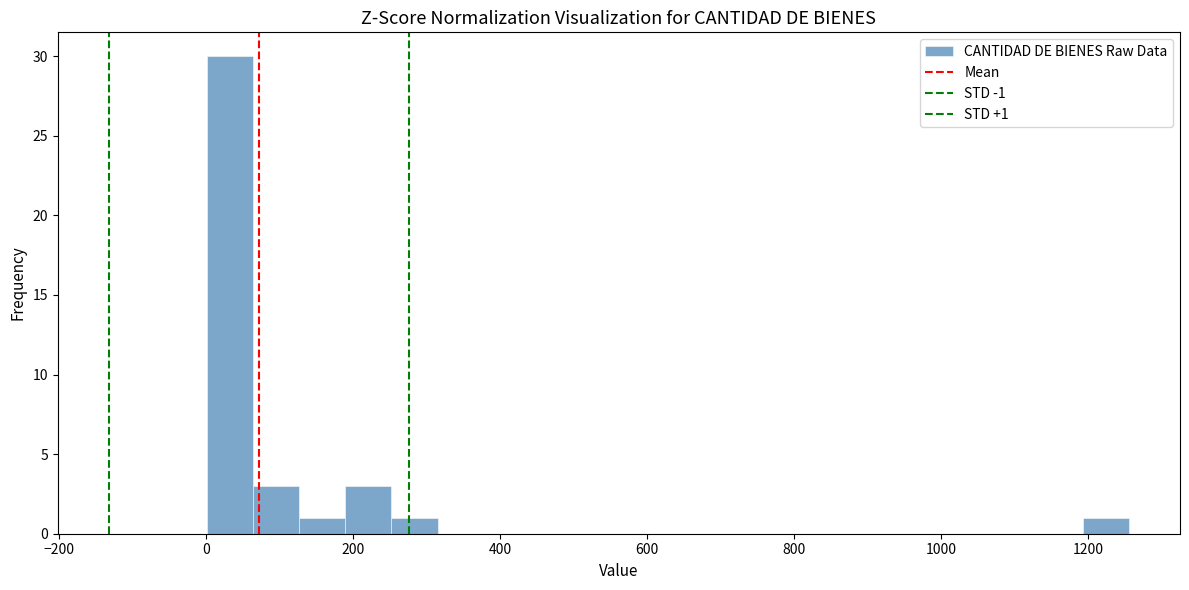

Around what value on the x-axis is the tallest bar? Give the approximate position of its centre, as read against the axis.

40